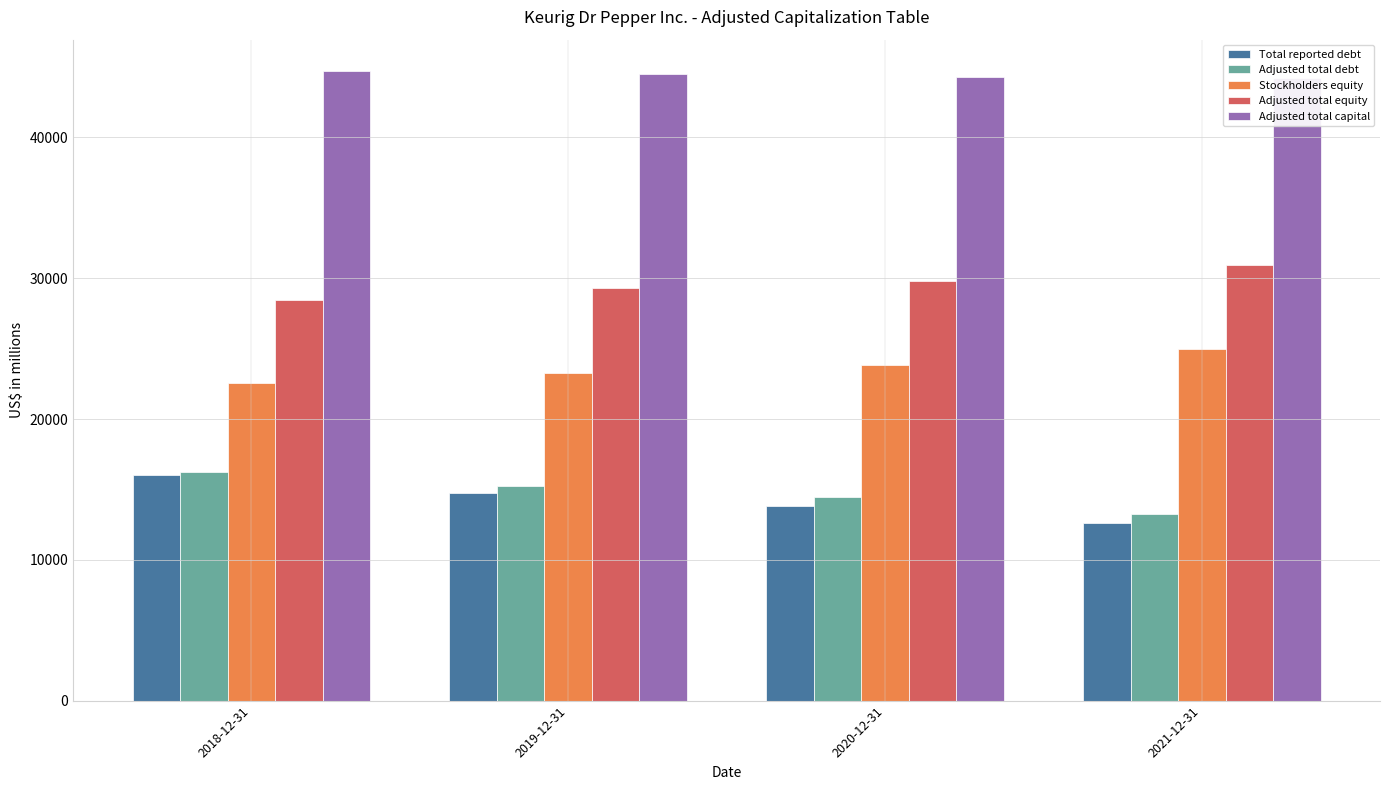

What is the value of the Total reported debt bar at the 3rd from the left?

13830